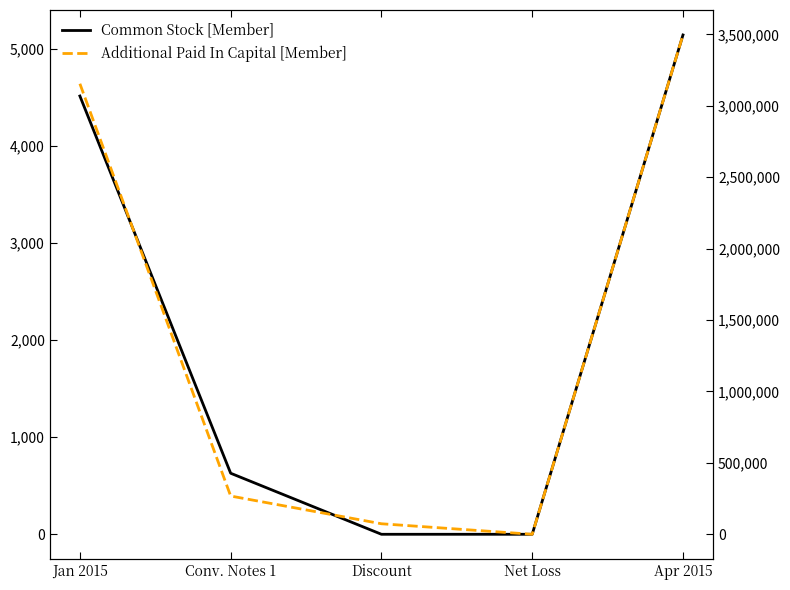

What is the difference between the second highest and minimum values in the Common Stock [Member] series?

4516